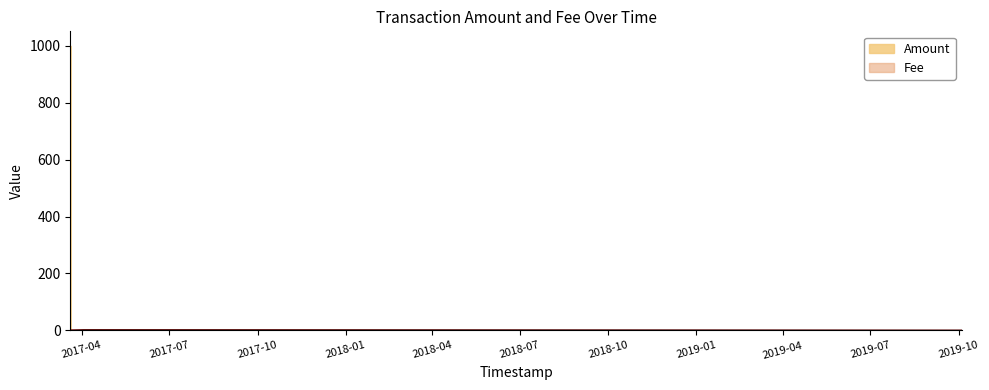

How many data points in Amount are less than 2?

2